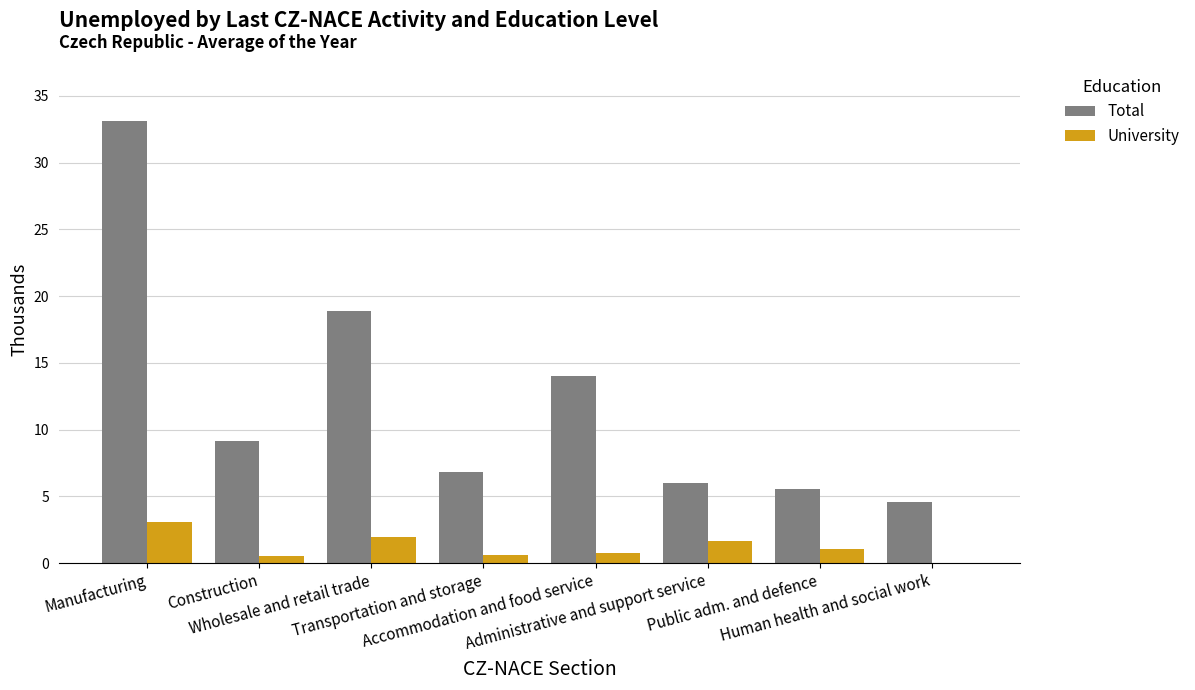

What is the highest value of the Total series?

33.1